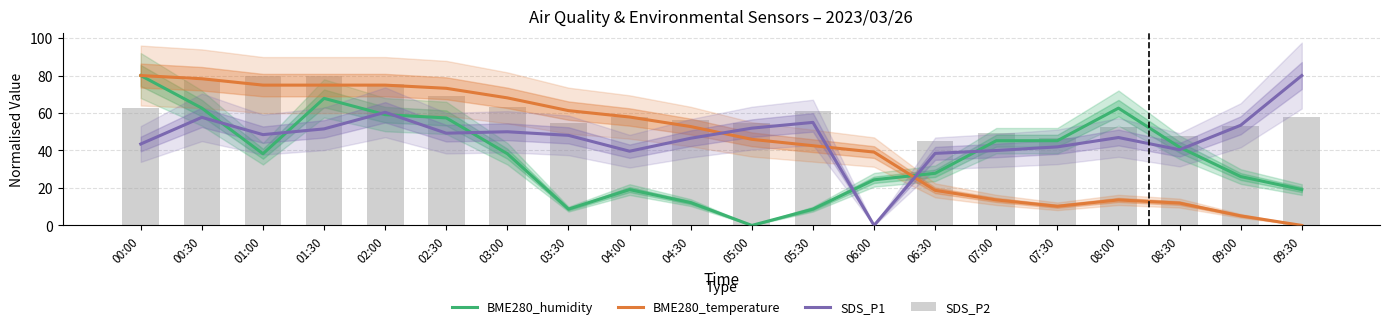

Reading left to right, extract all data points from this chart.

BME280_humidity: 80.0	62.6	38.3	67.8	59.1	57.4	38.3	8.7	19.1	12.2	0.0	8.7	24.3	27.8	45.2	45.2	62.6	41.7	26.1	19.1
BME280_temperature: 80.0	78.3	74.9	74.9	74.9	73.2	68.1	61.3	57.9	52.8	46.0	42.6	39.1	18.7	13.6	10.2	13.6	11.9	5.1	0.0
SDS_P1: 43.5	57.7	48.5	51.5	60.4	49.2	50.0	48.1	39.6	46.5	51.9	55.0	0.0	38.5	40.0	41.9	46.9	40.4	53.5	80.0
SDS_P2: 62.6	77.6	80.0	80.0	75.2	68.9	63.4	54.7	57.8	56.2	54.7	61.0	0.0	45.1	49.1	46.7	52.3	47.5	53.1	57.8